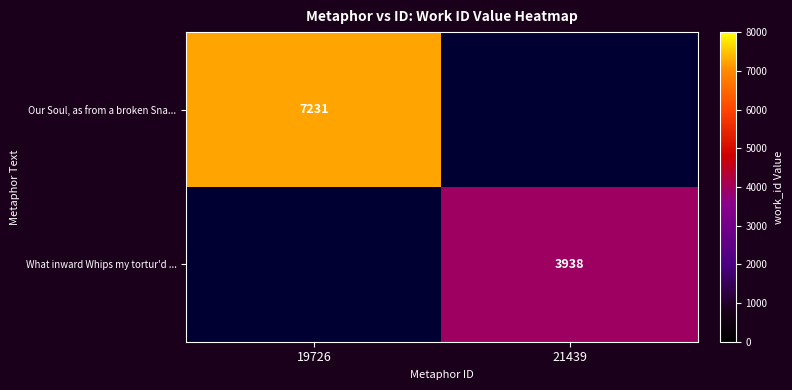

Is it true that What inward Whips my tortur'd ... equals 6984 at 21439?

False